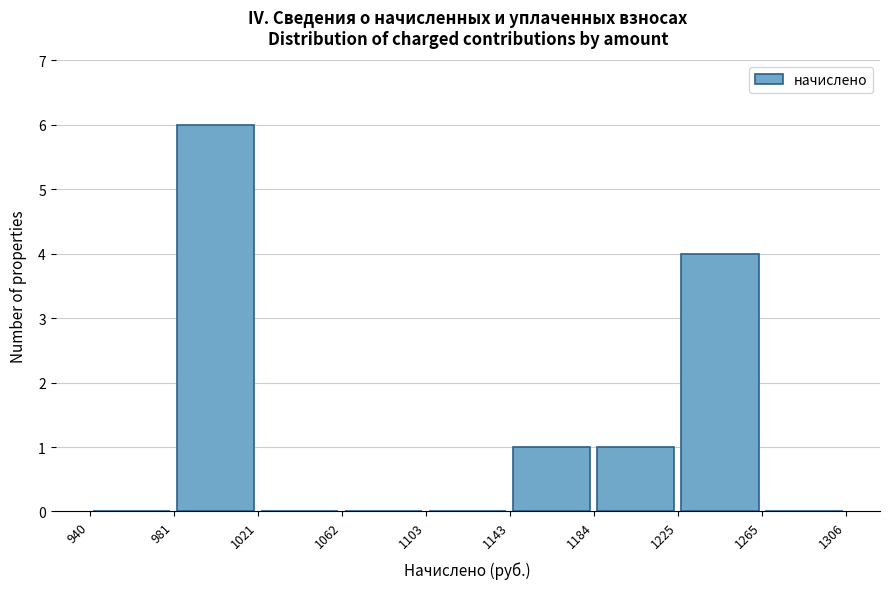

How tall is the bar that spans 1225 to 1265 on the x-axis? The values are not printed on the chart, so give them approximately, as read against the axis.

4